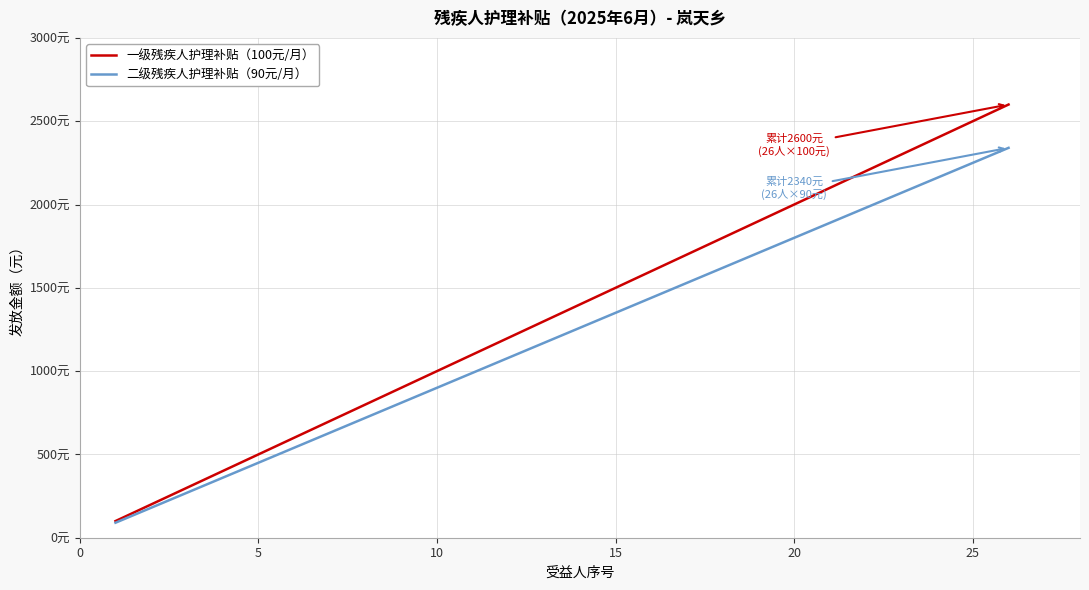

At how many categories does at least one series exceed 618?

20